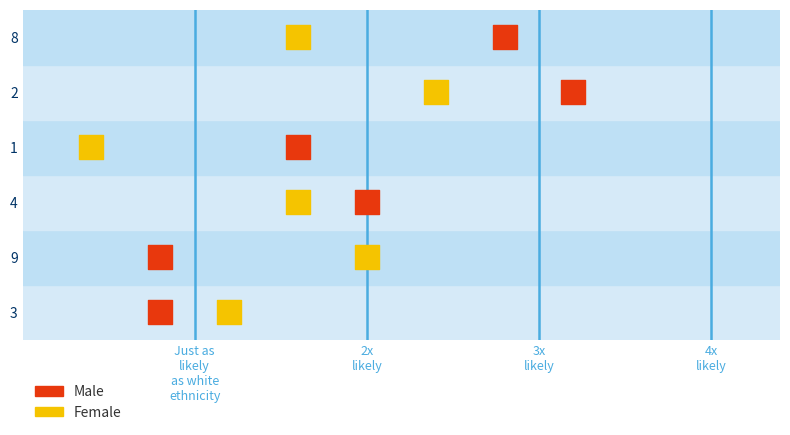

Which series has the largest Y range (max minus min)?

Male